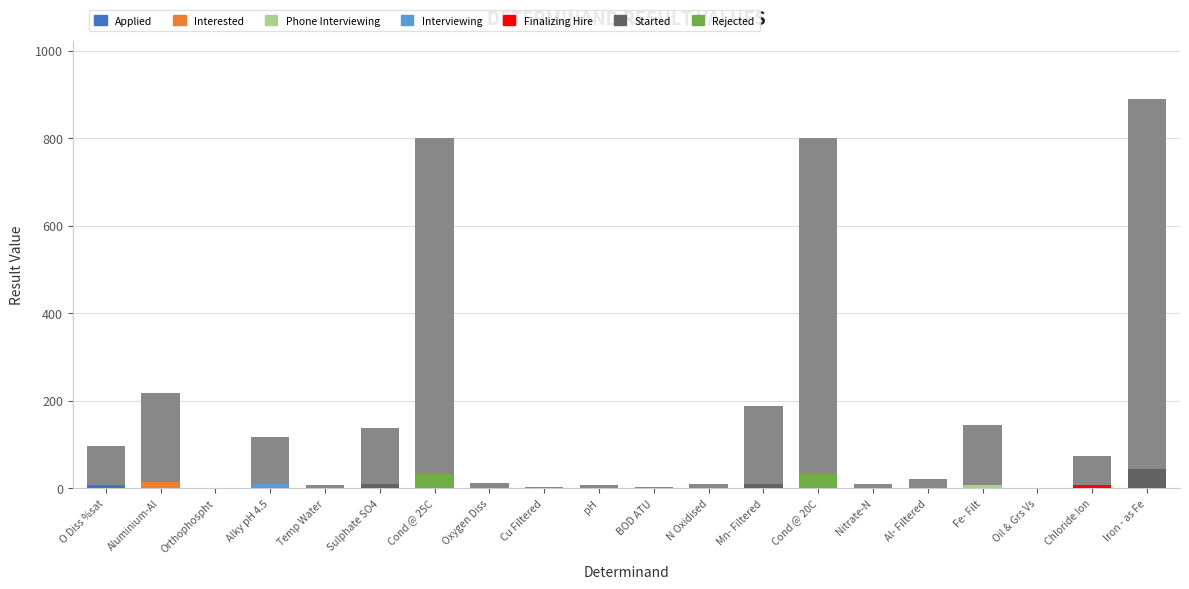

Reading left to right, transcribe all the data shown in this chart.

O Diss %sat=97.0	Aluminium-Al=217.0	Orthophospht=0.8	Alky pH 4.5=117.0	Temp Water=7.5	Sulphate SO4=138.0	Cond @ 25C=800.0	Oxygen Diss=11.6	Cu Filtered=3.5	pH=8.0	BOD ATU=3.1	N Oxidised=8.8	Mn- Filtered=187.0	Cond @ 20C=801.0	Nitrate-N=8.8	Al- Filtered=20.0	Fe- Filt=144.0	Oil & Grs Vs=0.0	Chloride Ion=73.0	Iron - as Fe=889.0